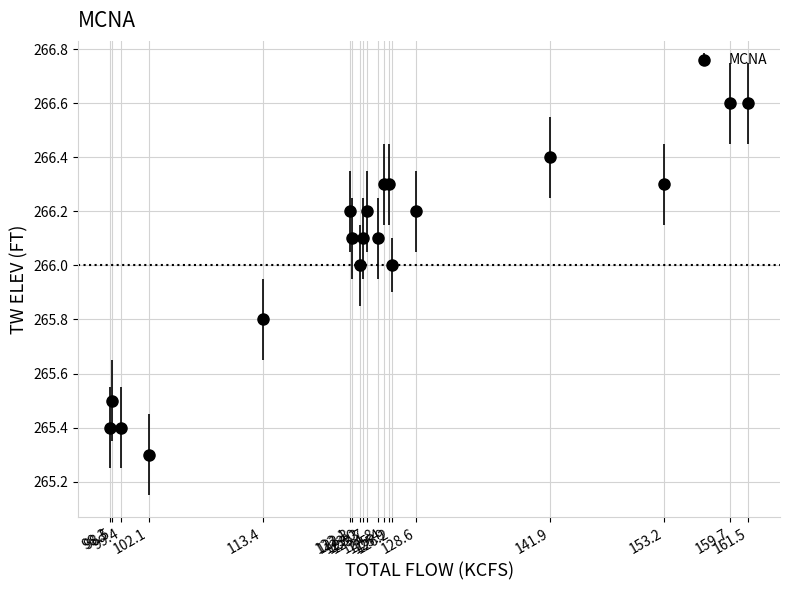

True or false: the data has more than 2 interior local peaks.

True